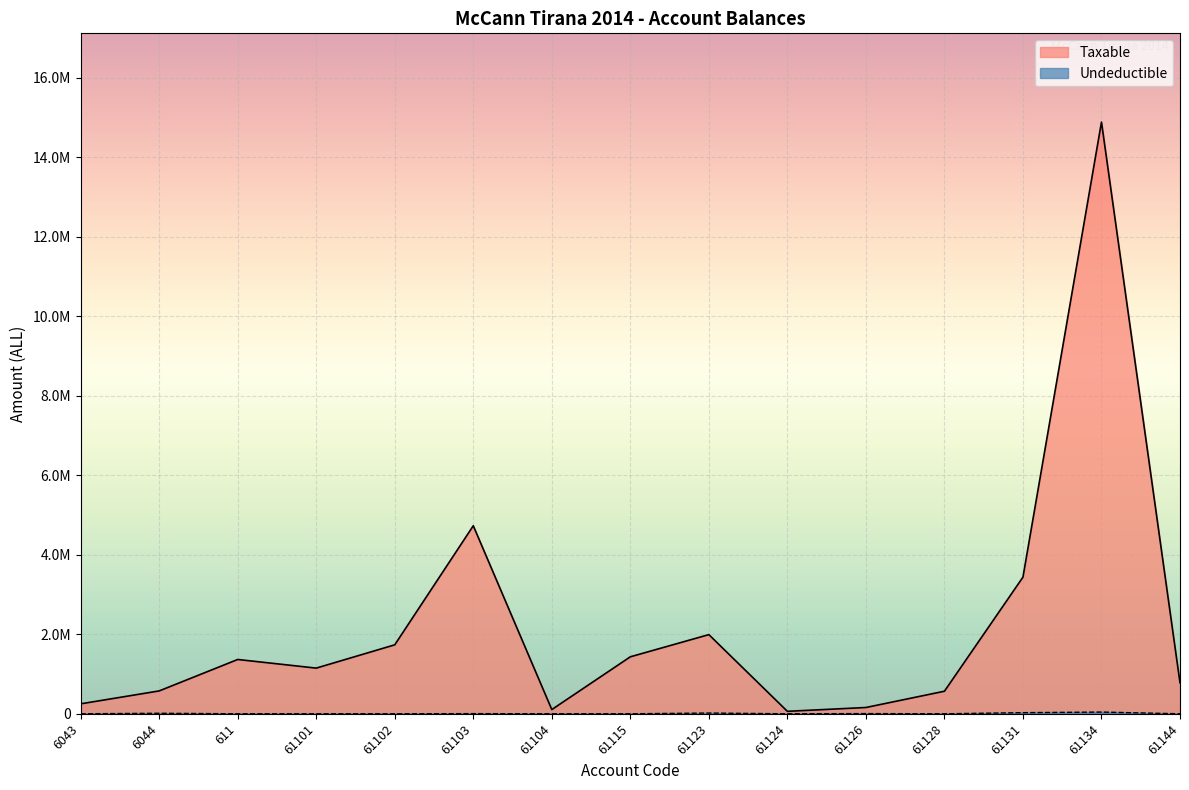

Reading left to right, what are all the values shown in this chart?

Taxable: 250227.1	575296.9	1366068.5	1149043.7	1735151.5	4731146.9	105900.0	1433753.2	1991862.2	61813.2	157990.0	567460.5	3437988.5	14887859.8	779642.1
Undeductible: 0.0	12822.0	0.0	0.0	0.0	3920.0	0.0	250.0	18500.0	0.0	5100.0	0.0	28000.0	43299.0	0.0